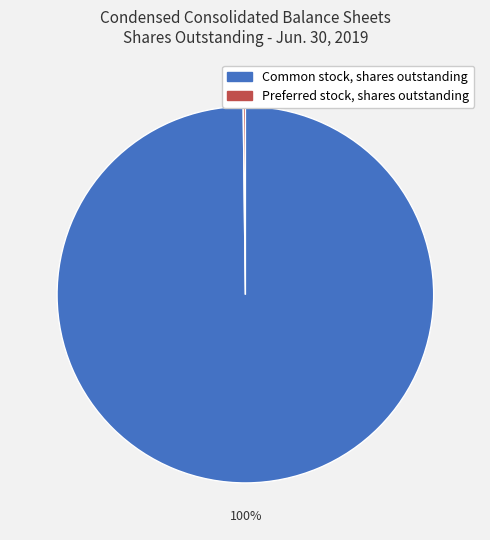

What is the largest slice in the pie chart?

Common stock, shares outstanding